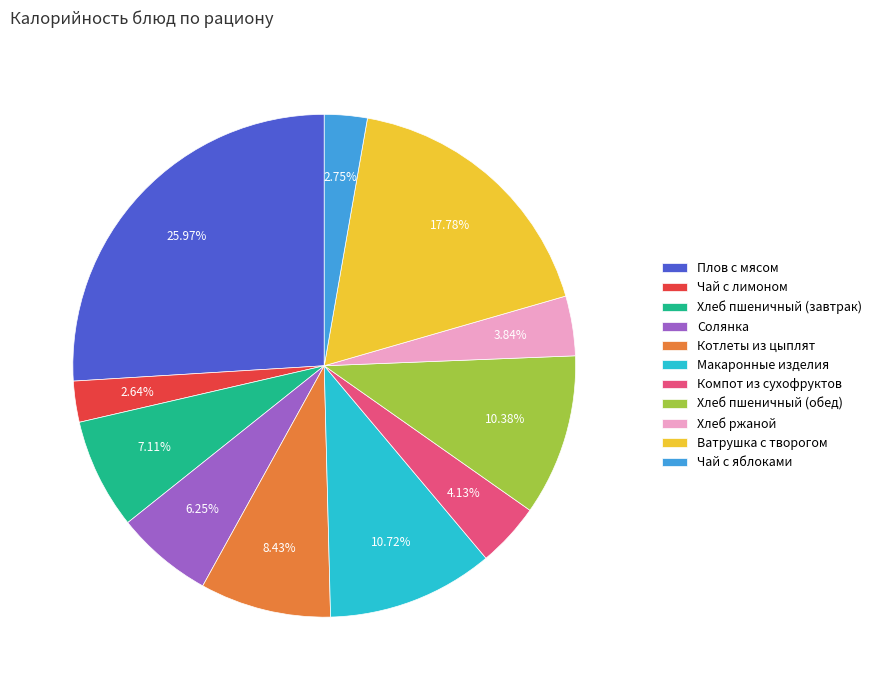

Is it true that Компот из сухофруктов is 4% of the pie?

True